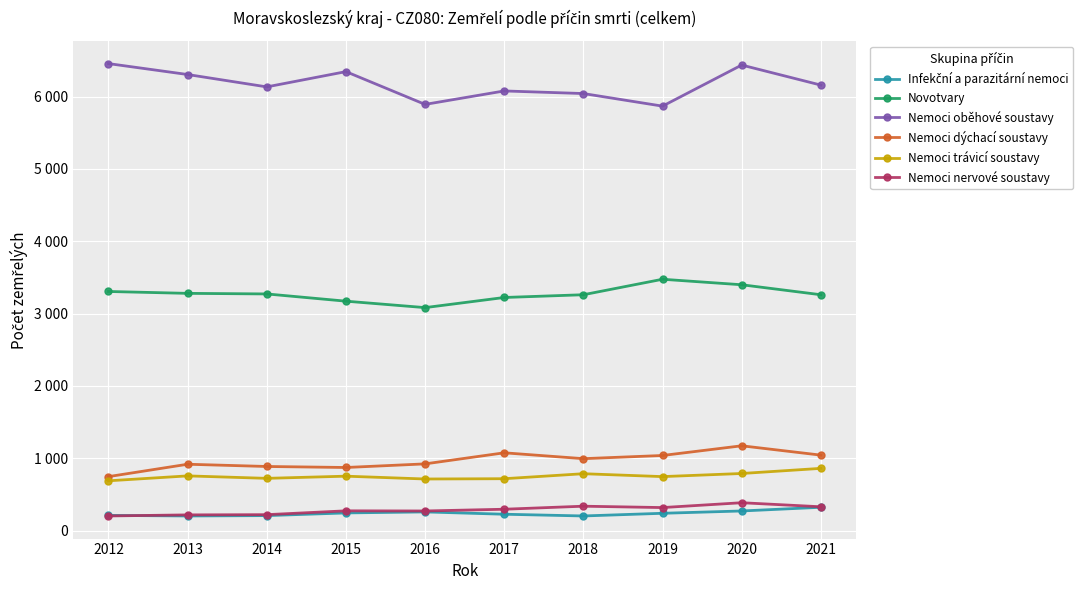

Is this an area chart (filled region under the line)?

No